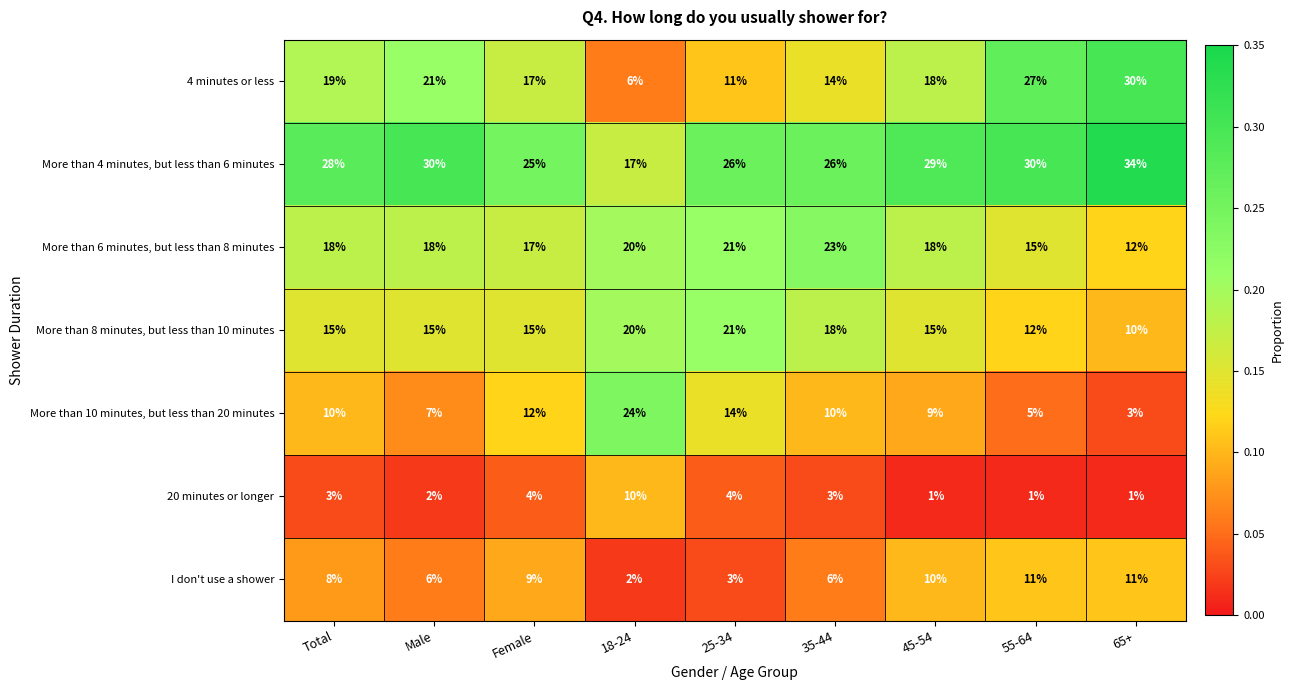

What is the difference between the maximum and minimum values in the 20 minutes or longer series?

9